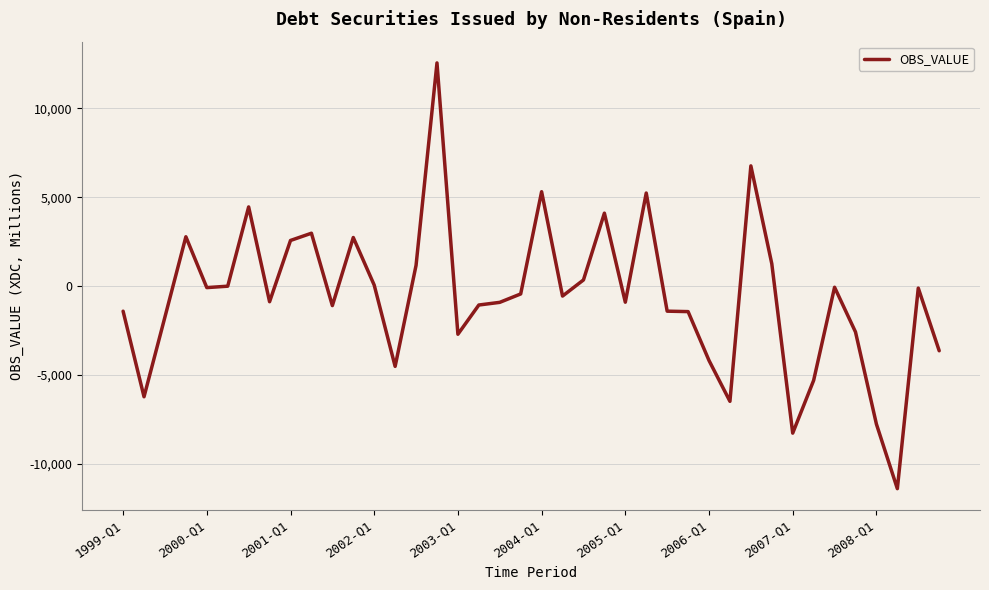

What is the difference between the maximum and minimum values?

23948